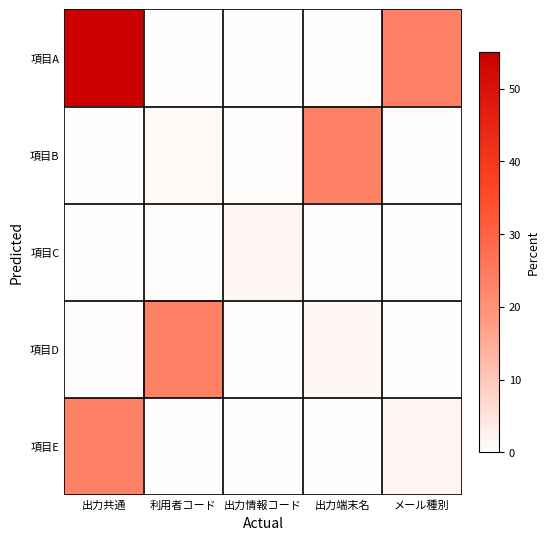

Reading left to right, what are all the values shown in this chart?

項目A: 出力共通=93.9	利用者コード=0.4	出力情報コード=0.4	出力端末名=0.5	メール種別=23.5
項目B: 出力共通=0.4	利用者コード=1.2	出力情報コード=0.5	出力端末名=23.5	メール種別=0.3
項目C: 出力共通=0.4	利用者コード=0.5	出力情報コード=1.7	出力端末名=0.3	メール種別=0.4
項目D: 出力共通=0.5	利用者コード=23.5	出力情報コード=0.3	出力端末名=1.4	メール種別=0.4
項目E: 出力共通=23.5	利用者コード=0.3	出力情報コード=0.4	出力端末名=0.4	メール種別=1.9